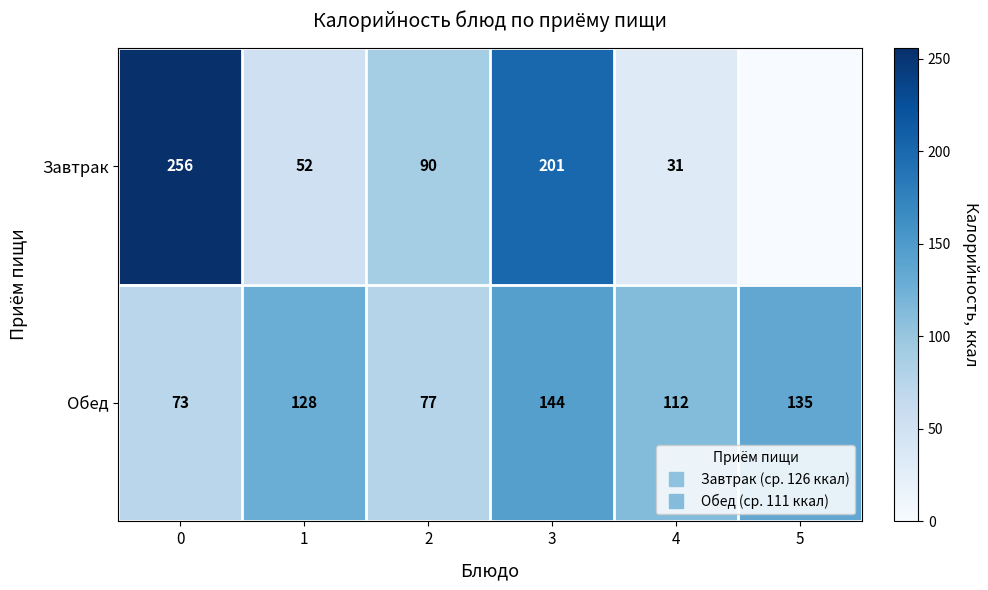

List the series in order of their peak value, lowest first.

Обед, Завтрак